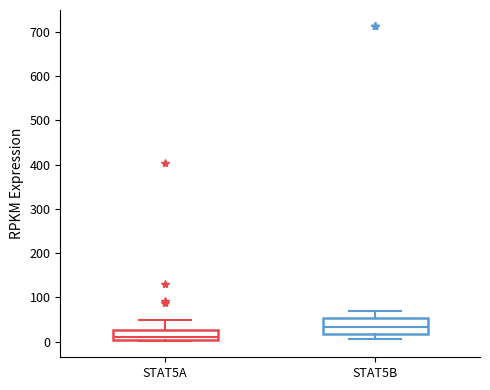

Where is the upper edge of the box for STAT5A on the y-axis? The values are not printed on the chart, so give them approximately, as read against the axis.

30